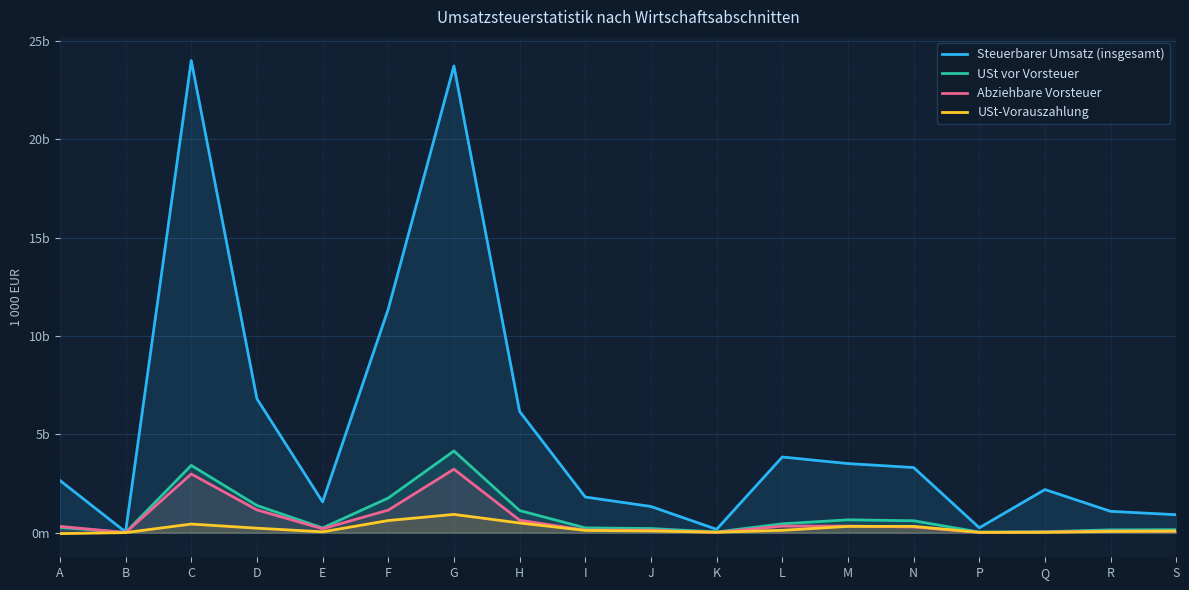

Between which two adjacent categories do Abziehbare Vorsteuer and USt vor Vorsteuer first intersect?

A and B